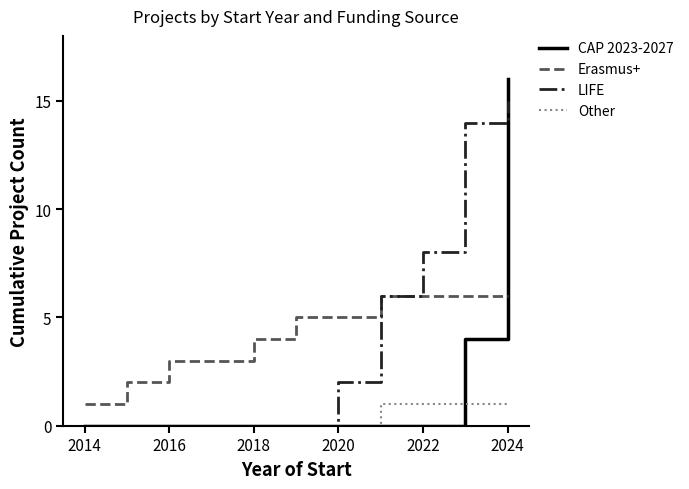

Which series has the widest spread of values?

CAP 2023-2027